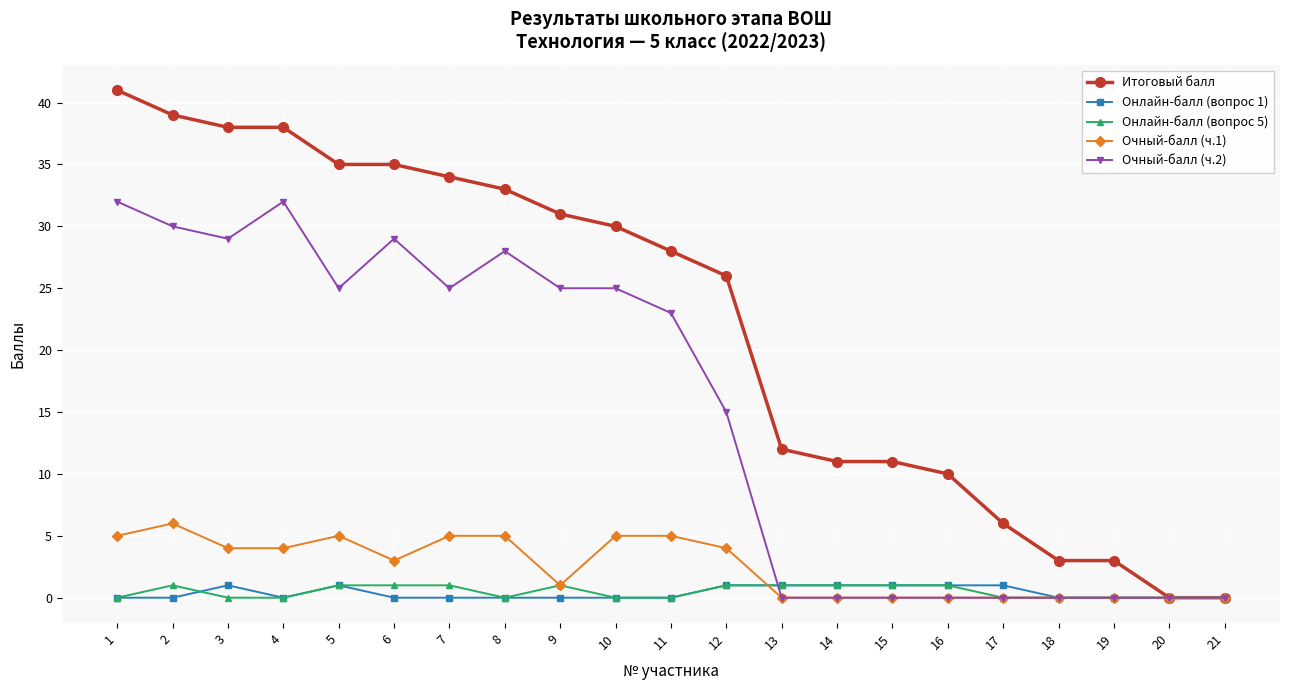

Is the value of Очный-балл (ч.2) at 11 greater than the value of Онлайн-балл (вопрос 1) at 4?

Yes